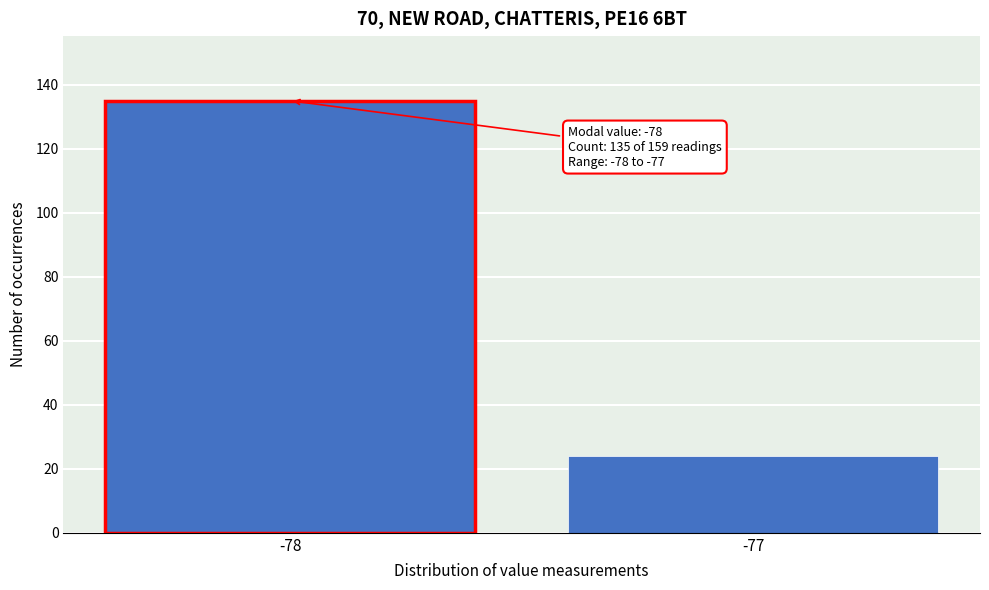

Reading left to right, extract all data points from this chart.

135	24